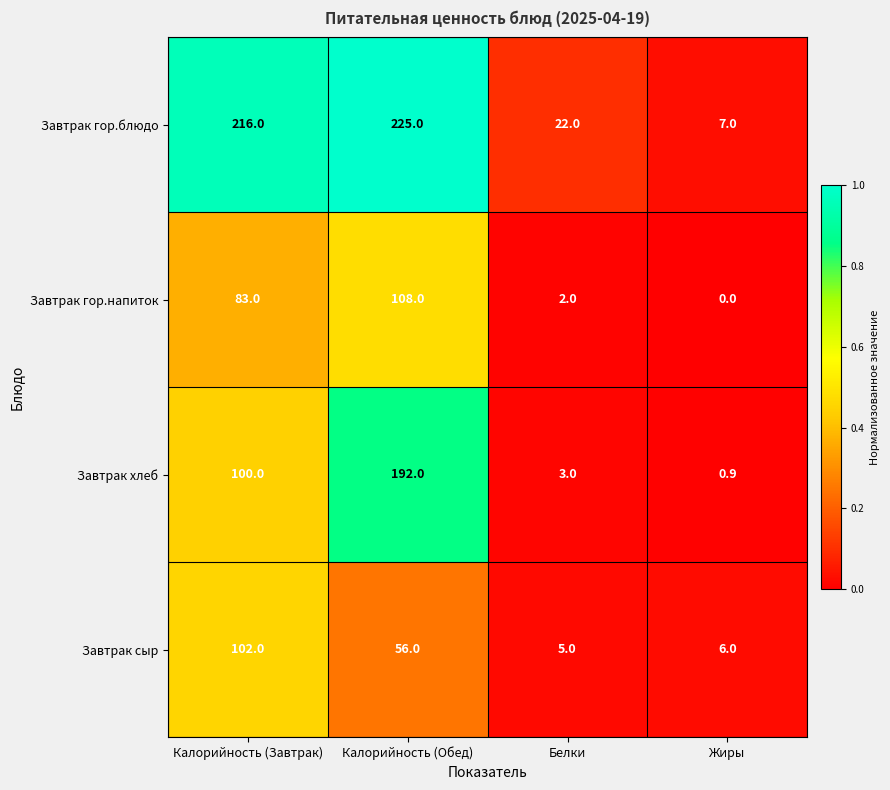

What is the difference between the highest and lowest values at Калорийность (Обед)?

169.0